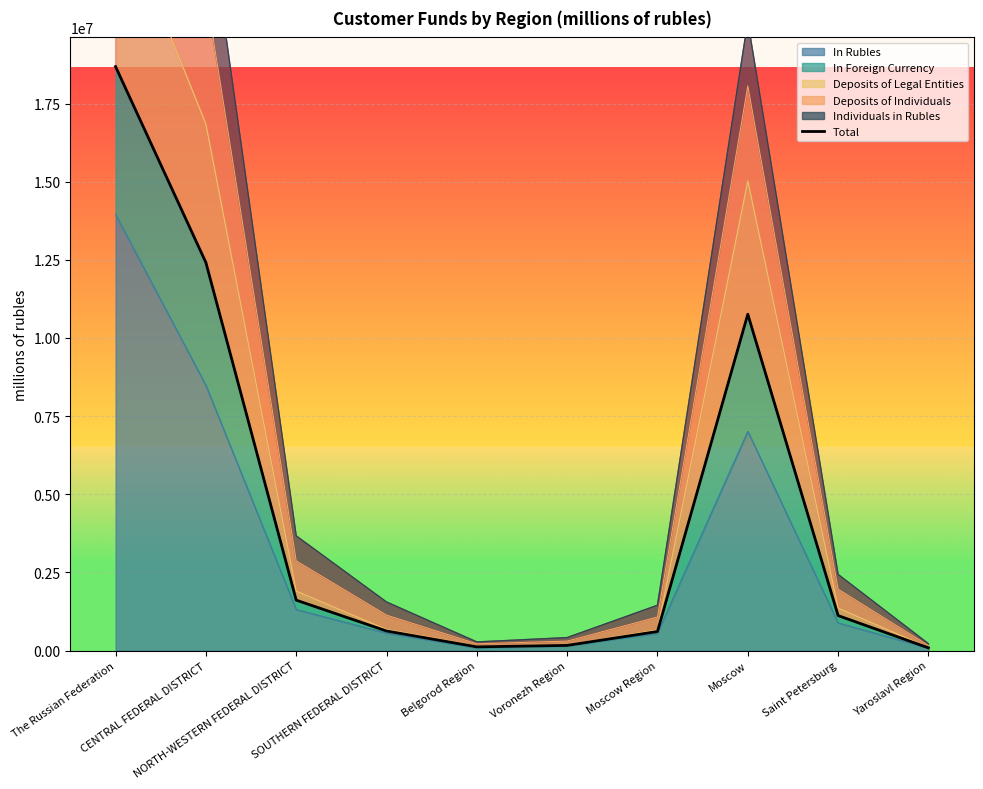

The chart shows a value of 20584354 at CENTRAL FEDERAL DISTRICT. True or false?

False